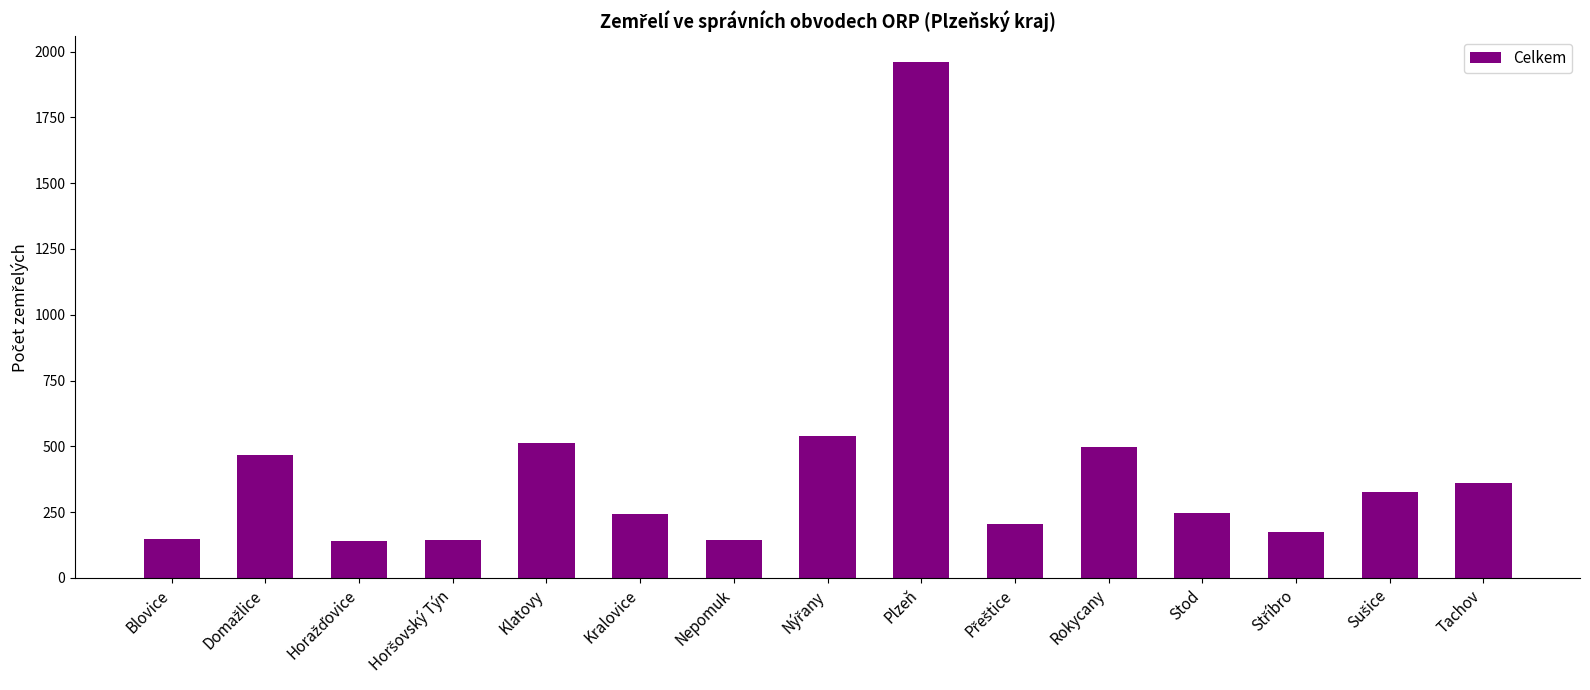

True or false: the data shows 797 at Rokycany.

False